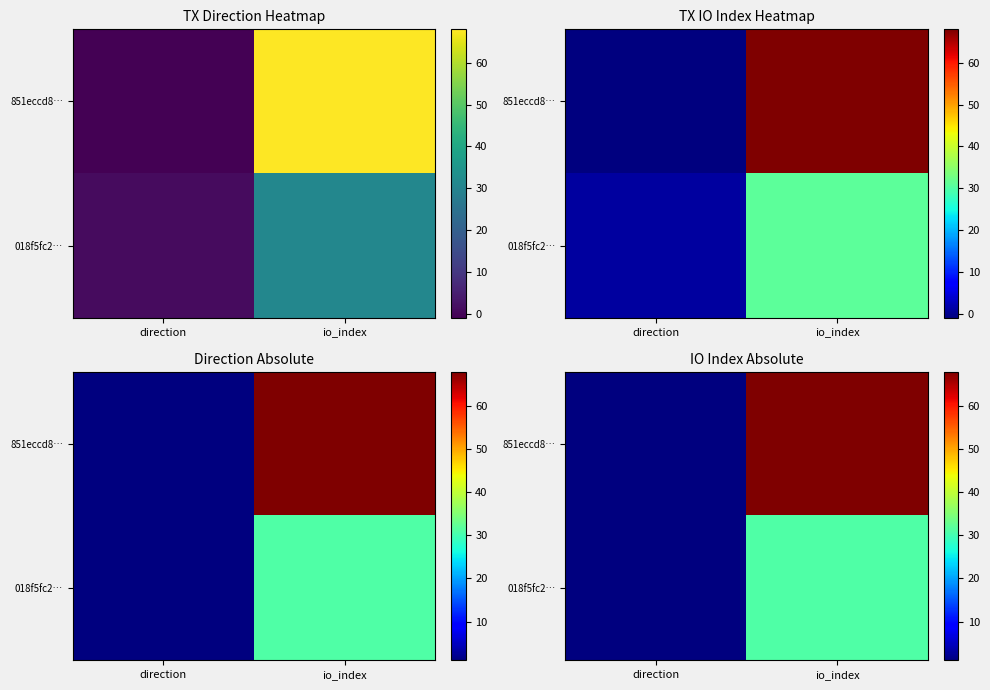

List the series in order of their peak value, highest first.

851eccd8…, 018f5fc2…